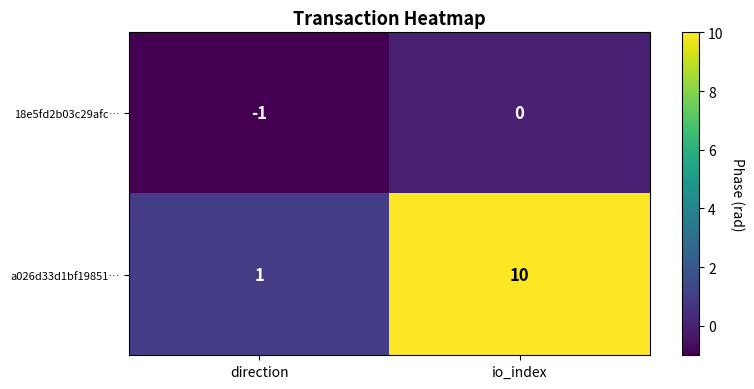

What is the difference between the highest and lowest values at direction?

2